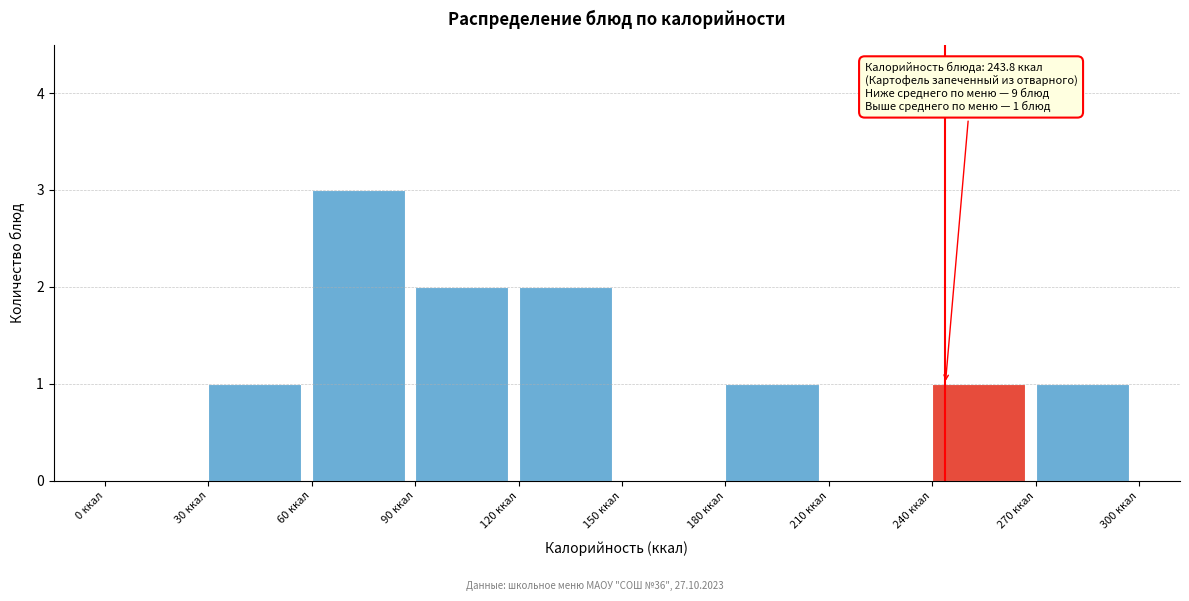

Which range on the x-axis has the tallest bar?

60 to 90